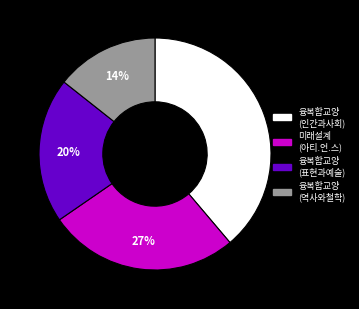

Is there a majority slice in this chart?

No